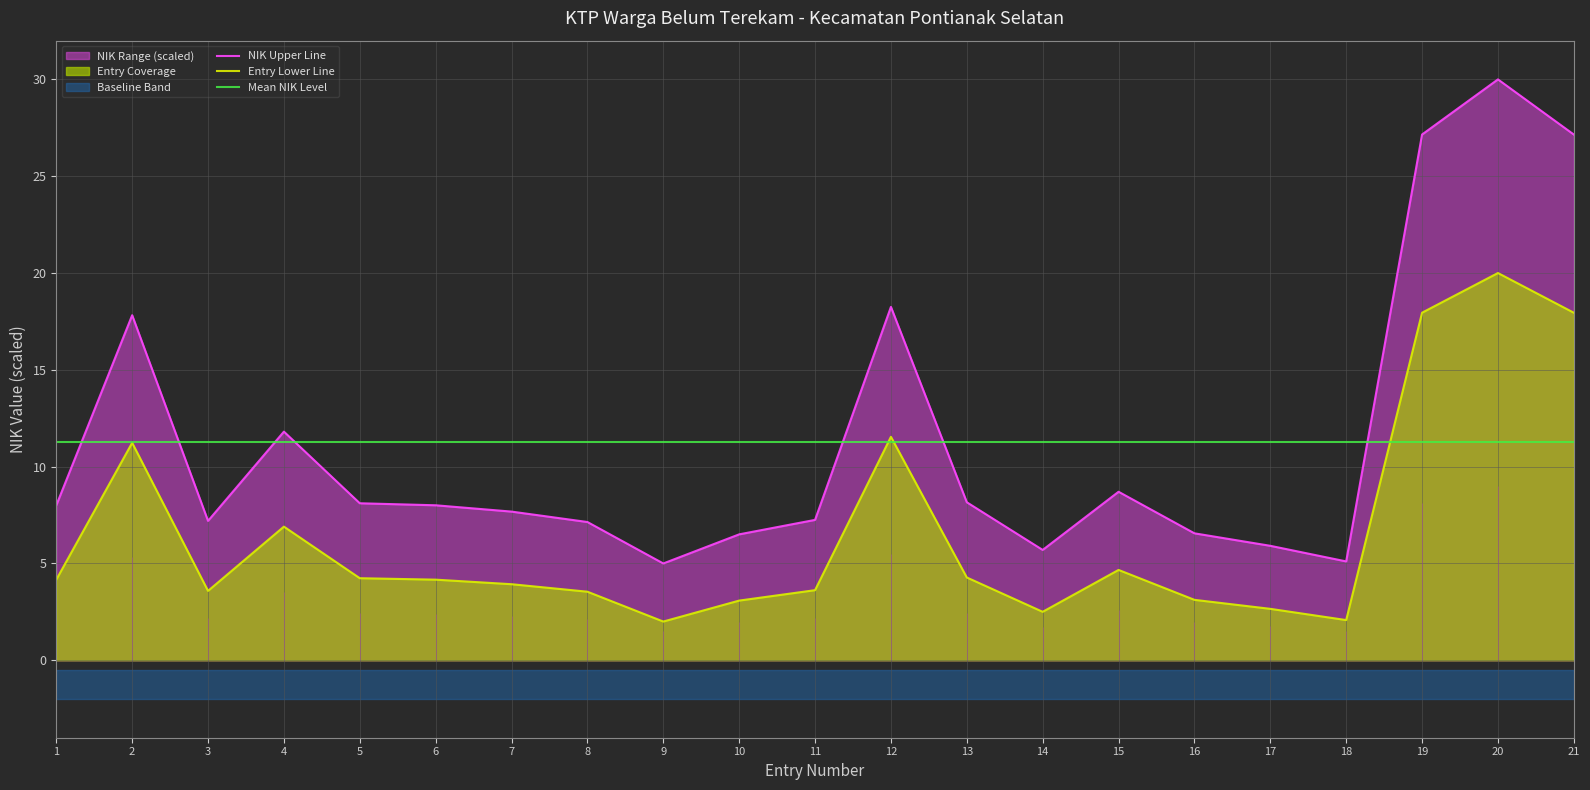

Which has a higher value, 14 or 13?

13